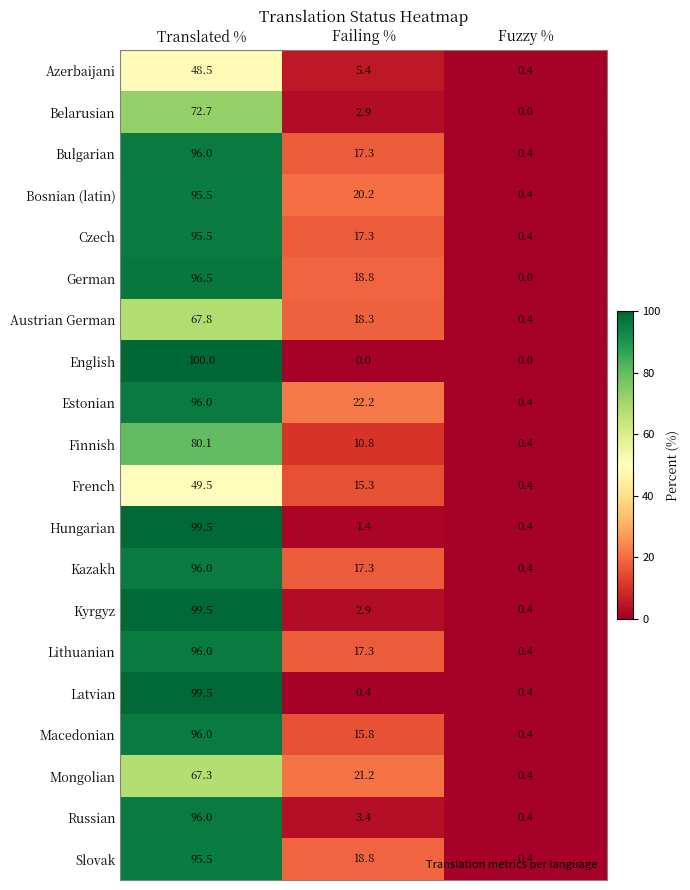

Is it true that Azerbaijani equals 0.4 at Fuzzy %?

True